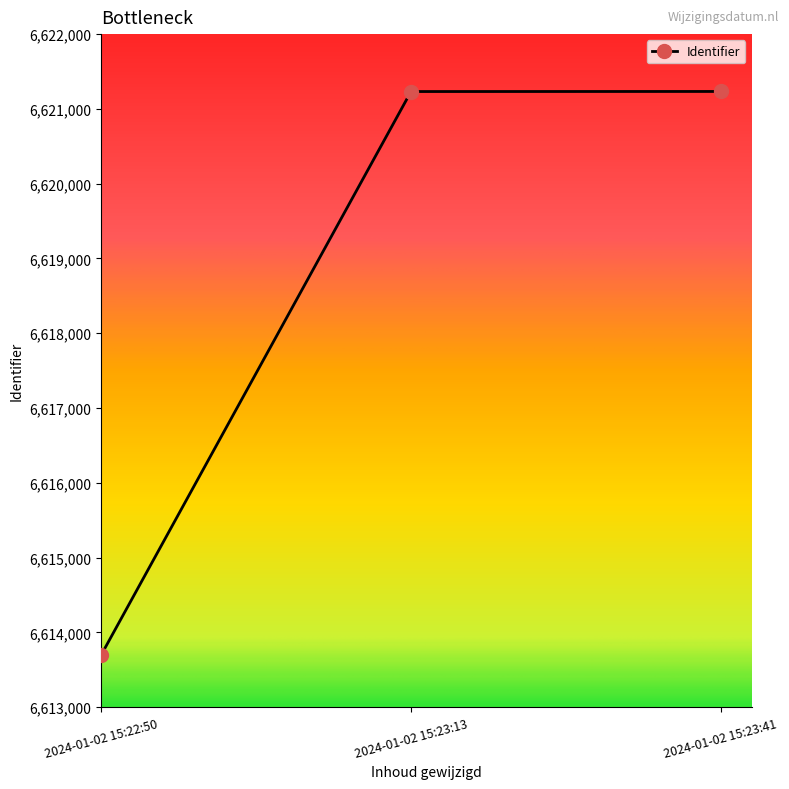

The chart shows a value of 9440979 at 2024-01-02 15:22:50. True or false?

False